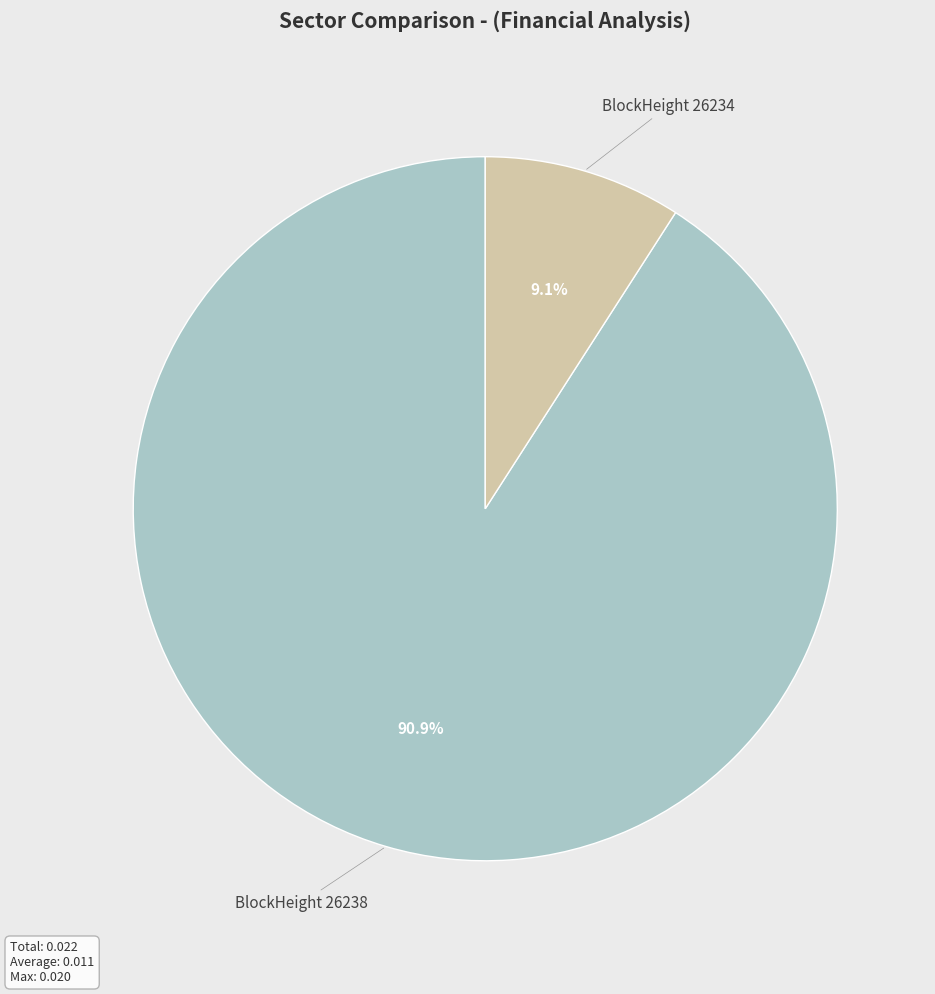

How many segments does this pie chart have?

2